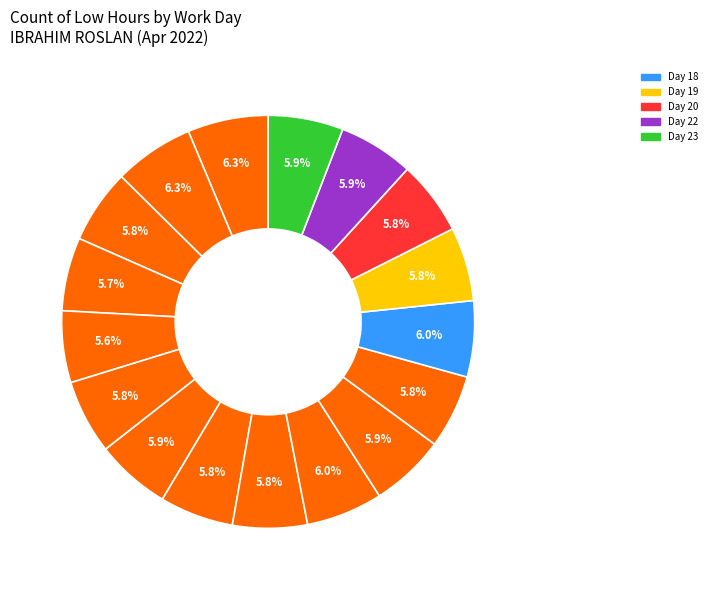

True or false: Day 9 accounts for 0% of the total.

True